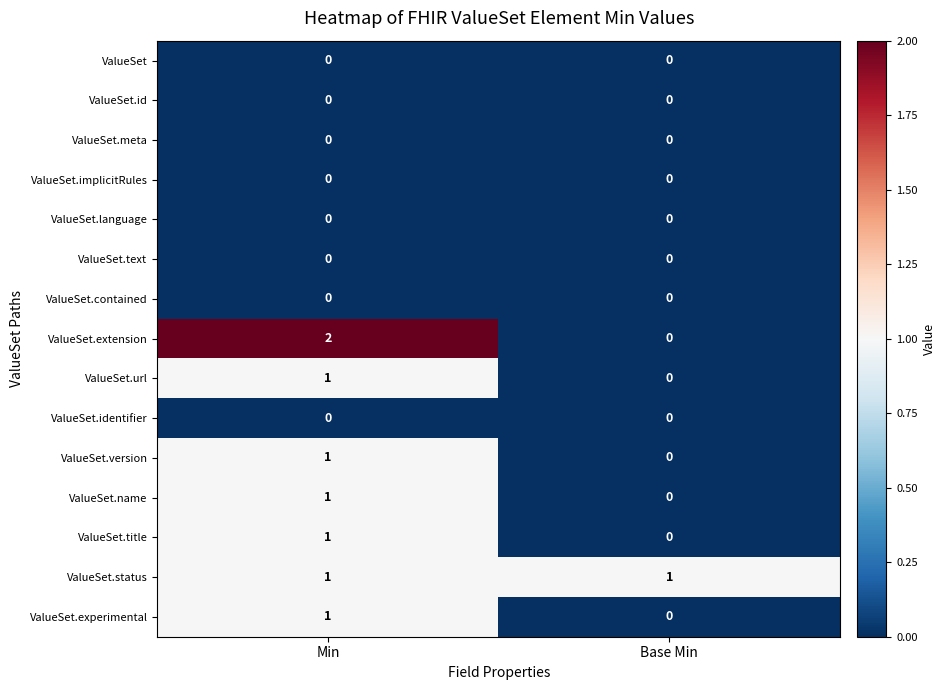

Reading left to right, transcribe all the data shown in this chart.

ValueSet: Min=0	Base Min=0
ValueSet.id: Min=0	Base Min=0
ValueSet.meta: Min=0	Base Min=0
ValueSet.implicitRules: Min=0	Base Min=0
ValueSet.language: Min=0	Base Min=0
ValueSet.text: Min=0	Base Min=0
ValueSet.contained: Min=0	Base Min=0
ValueSet.extension: Min=2	Base Min=0
ValueSet.url: Min=1	Base Min=0
ValueSet.identifier: Min=0	Base Min=0
ValueSet.version: Min=1	Base Min=0
ValueSet.name: Min=1	Base Min=0
ValueSet.title: Min=1	Base Min=0
ValueSet.status: Min=1	Base Min=1
ValueSet.experimental: Min=1	Base Min=0